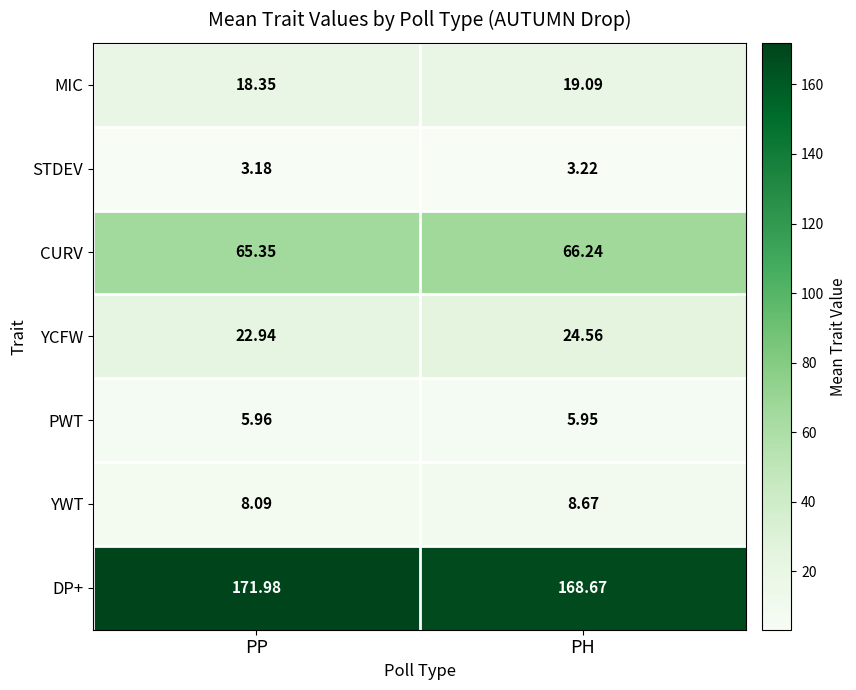

Which series has the largest range (max minus min)?

DP+